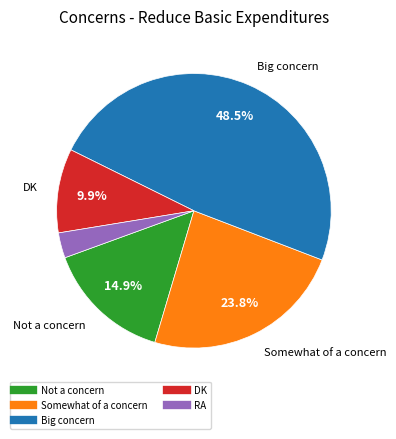

Is DK the majority of the pie?

No